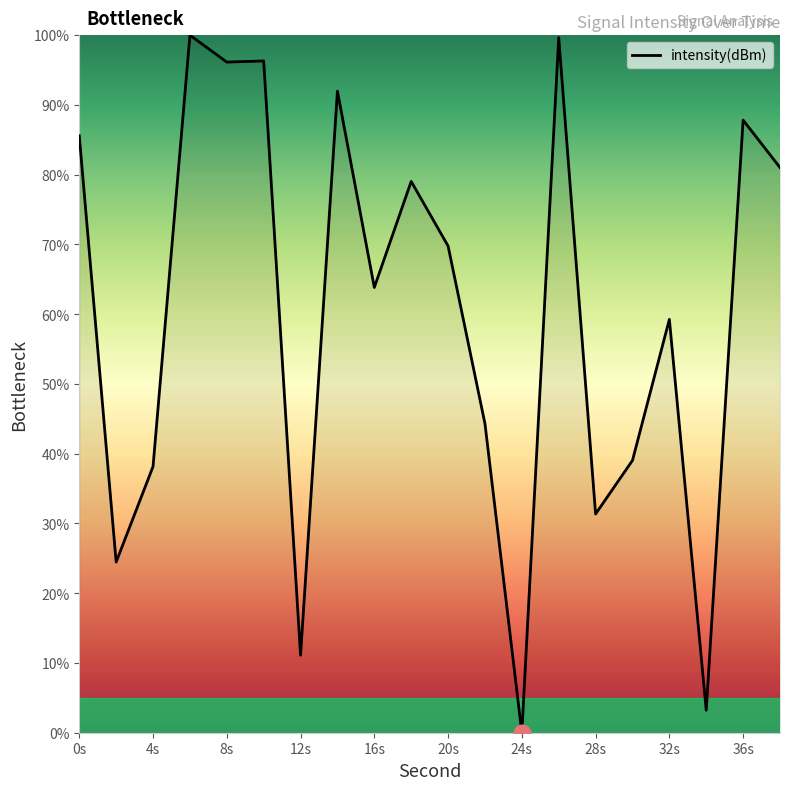

What is the difference between the maximum and minimum values?

100.0